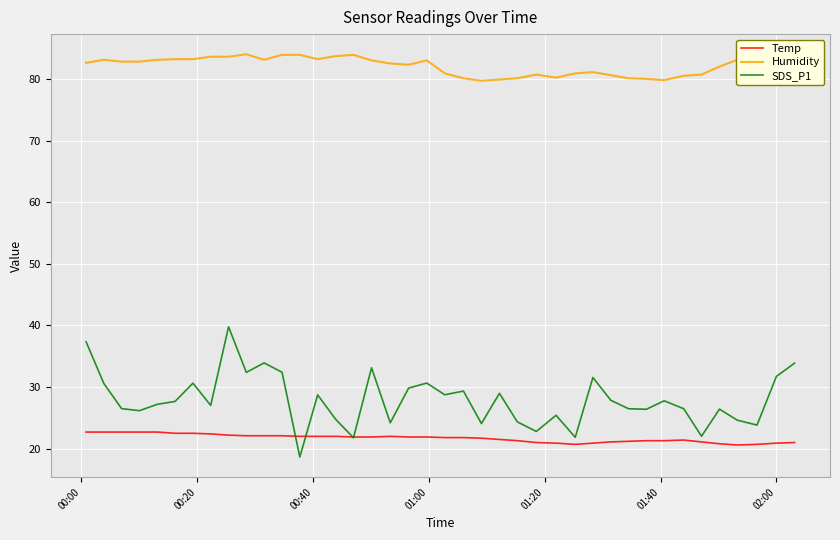

What is the difference between the second highest and second lowest values in the Temp series?

2.0